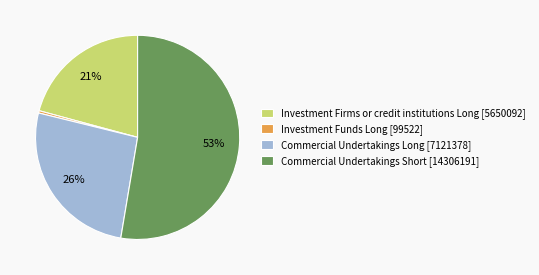

Which slice represents more than half of the pie?

Commercial Undertakings Short [14306191]